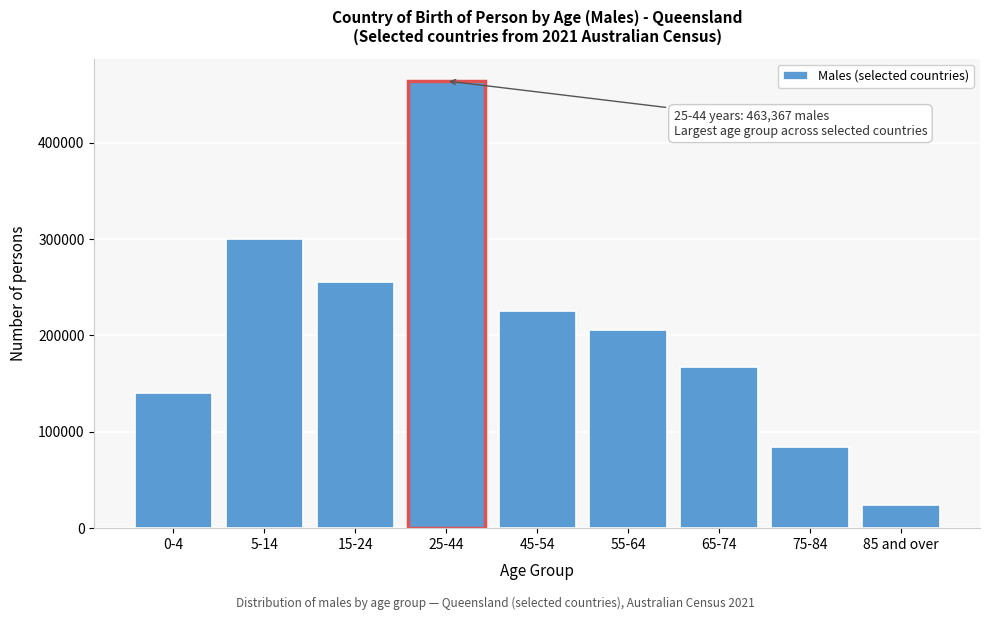

Reading right to left, extract all data points from this chart.

23928	84735	167688	205200	225456	464123	255641	300037	140343